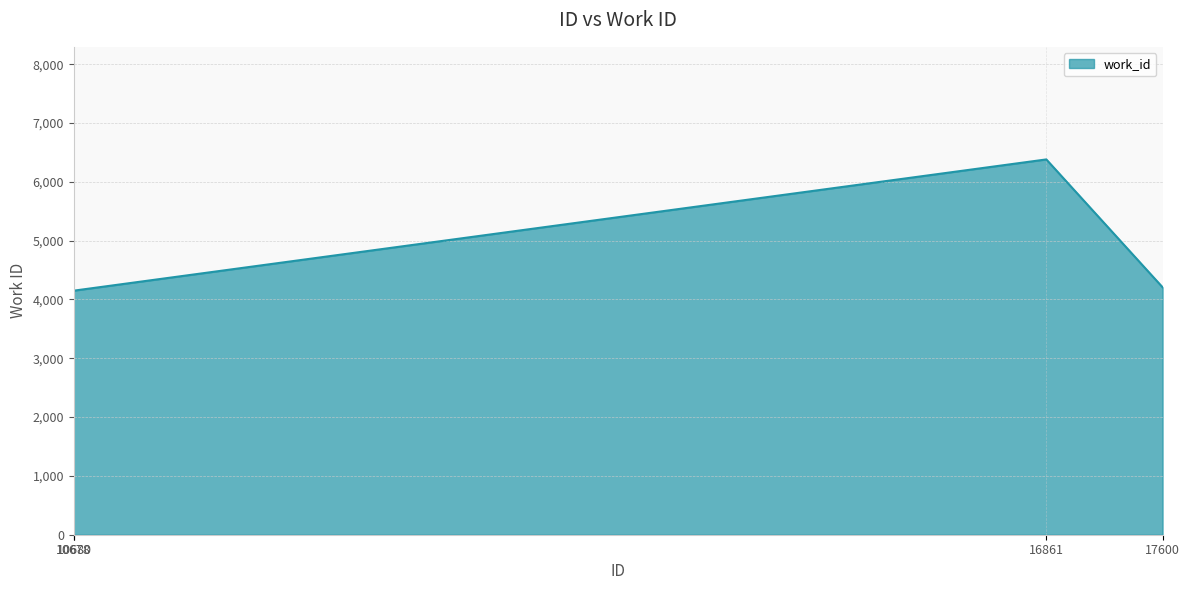

The chart shows a value of 1789 at 10680. True or false?

False